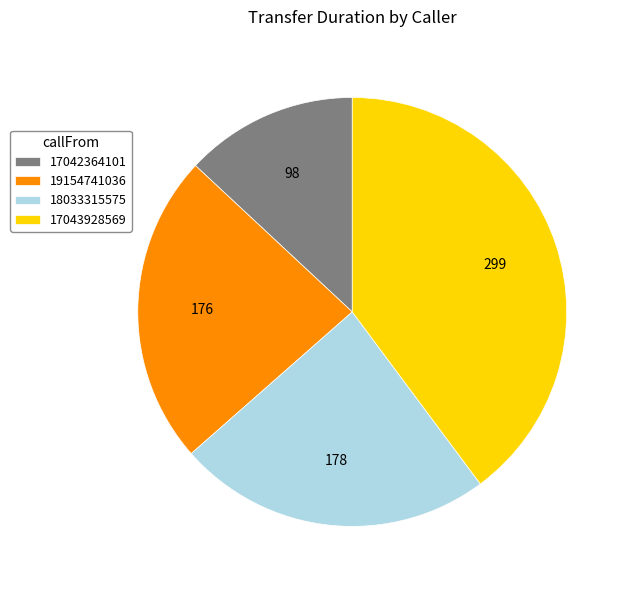

What is the smallest slice in the pie chart?

17042364101